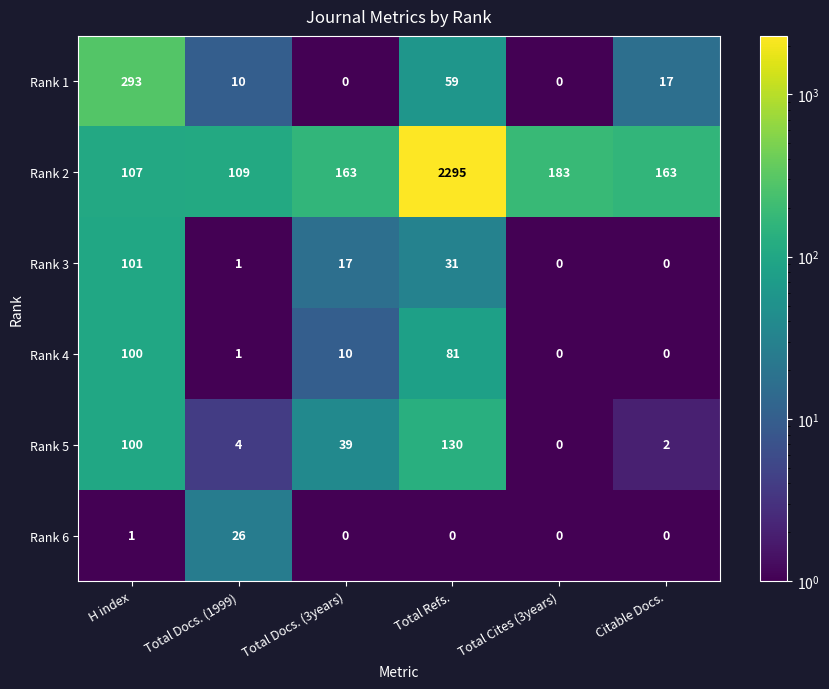

What is the total value across all series at Total Cites (3years)?

183